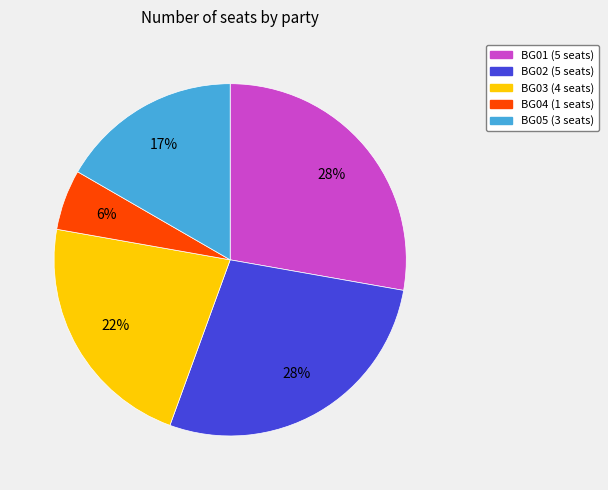

What percentage is the BG02 slice, to the nearest percent?

28%